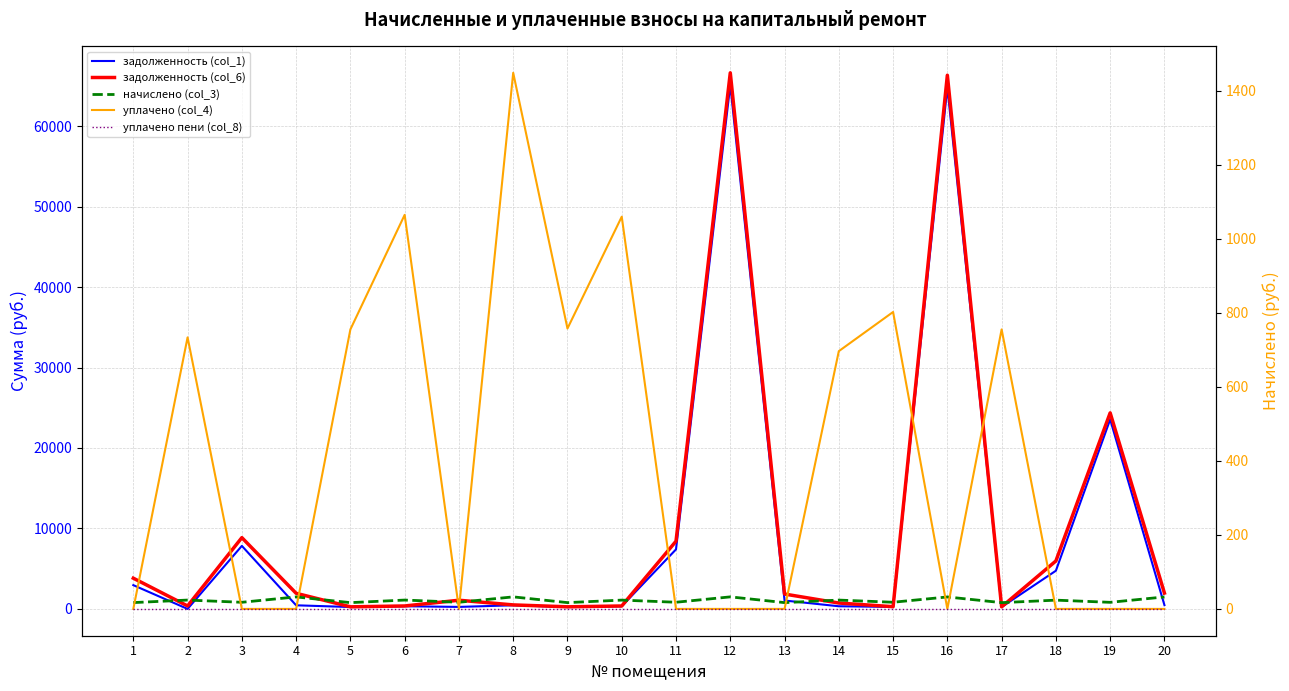

What is the highest value of the задолженность (col_1) series?

65131.9